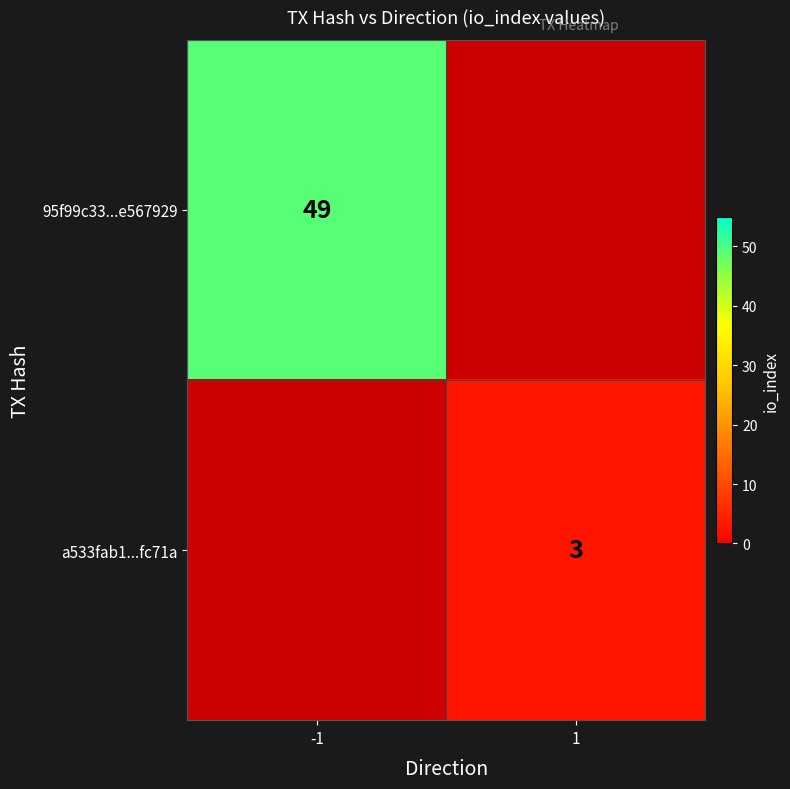

Is it true that 95f99c33...e567929 equals 49 at -1?

True